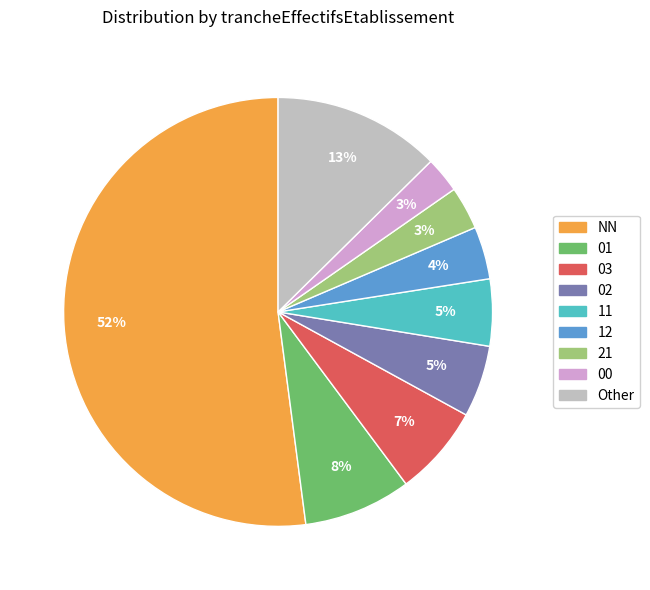

Does any single category account for the majority?

Yes